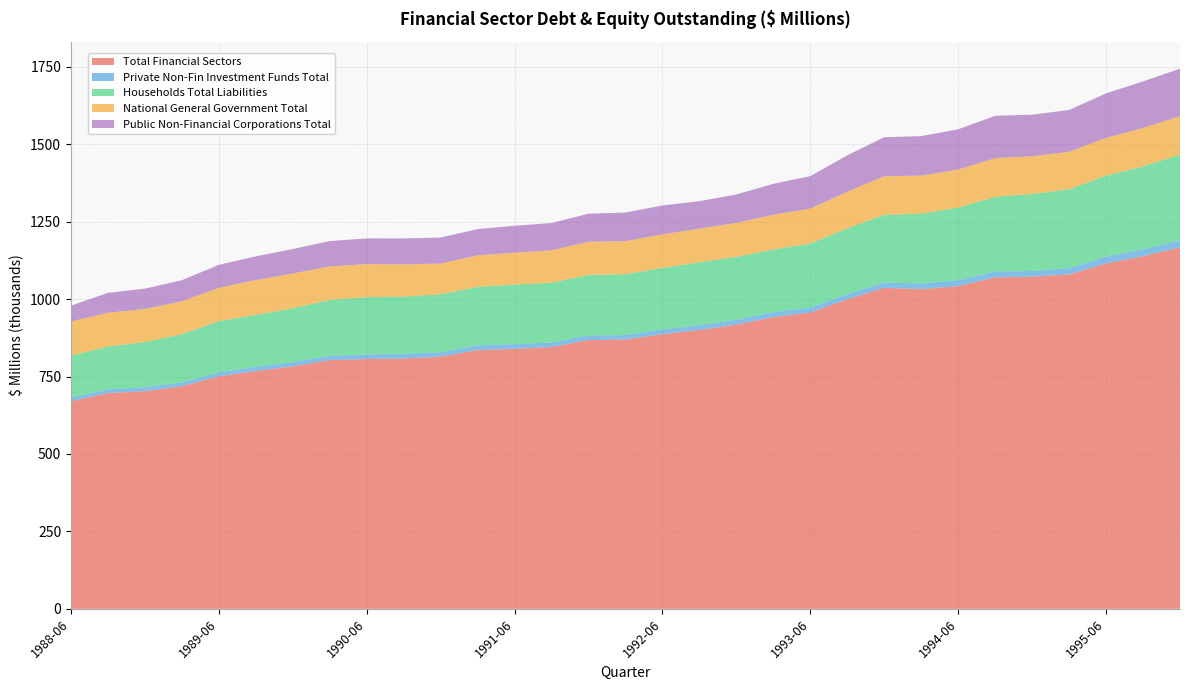

Reading left to right, list all the values displayed in this chart.

Total Financial Sectors: 670080	696766	702403	718314	750682	767725	782892	802795	806444	808285	814034	835357	839296	845231	867682	869290	886876	900146	917524	941933	956322	999161	1036120	1032339	1041921	1070009	1072389	1079682	1115097	1138749	1166147
Private Non-Fin Investment Funds Total: 12025	12000	12737	13113	12839	13628	13908	14039	14858	15422	14378	15301	15097	14878	14689	14634	15112	15782	15781	16117	16159	16707	17380	18208	19250	18850	18553	20079	21860	21980	23172
Households Total Liabilities: 135115	138137	146068	155238	165121	167461	173570	180554	184883	184558	187021	188615	192435	192682	195514	196544	199020	202803	202890	202350	206775	212354	218597	224918	234232	241323	248451	254574	261742	267679	276853
National General Government Total: 110193	108832	106818	106271	107450	112659	111988	108033	106672	103809	99228	101929	102945	104343	107119	106599	107818	108781	109606	111864	112752	118267	124309	123348	122760	124889	121645	121198	121558	124073	124375
Public Non-Financial Corporations Total: 51263	64428	65695	68052	74380	76463	79196	81868	83112	83674	84099	84837	86937	88426	90718	92371	93478	88531	92074	99779	105003	117692	126381	127336	130056	136646	134230	135043	143950	150352	153334